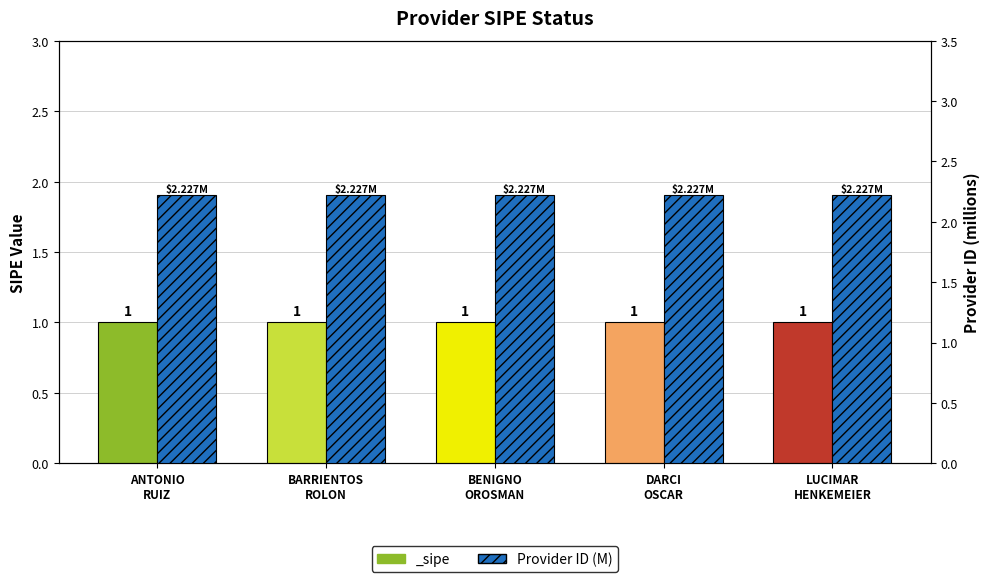

Rank the categories by value from lowest to highest.

BARRIENTOS
ROLON, LUCIMAR
HENKEMEIER, DARCI
OSCAR, BENIGNO
OROSMAN, ANTONIO
RUIZ